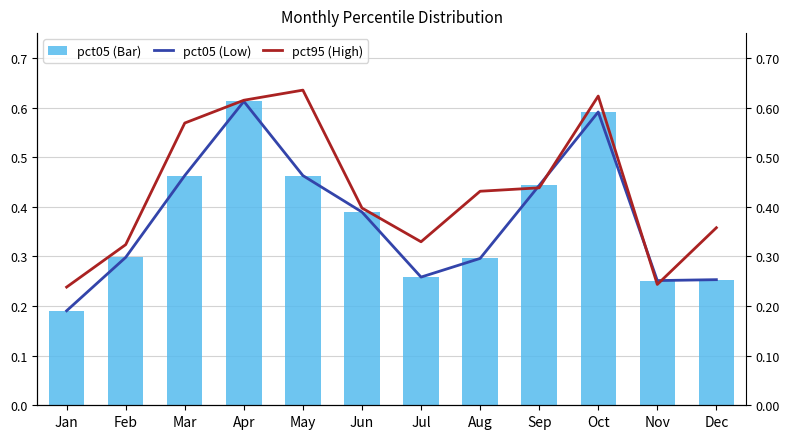

What is the difference between the highest and lowest values at Dec?

0.1